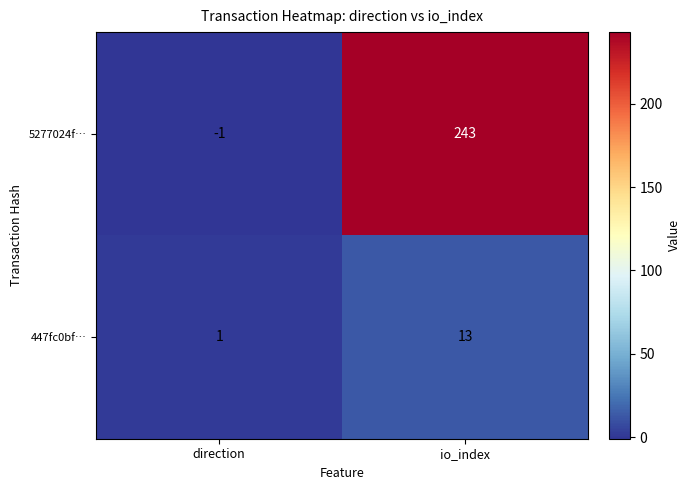

How many positive values does the 5277024f… series have?

1